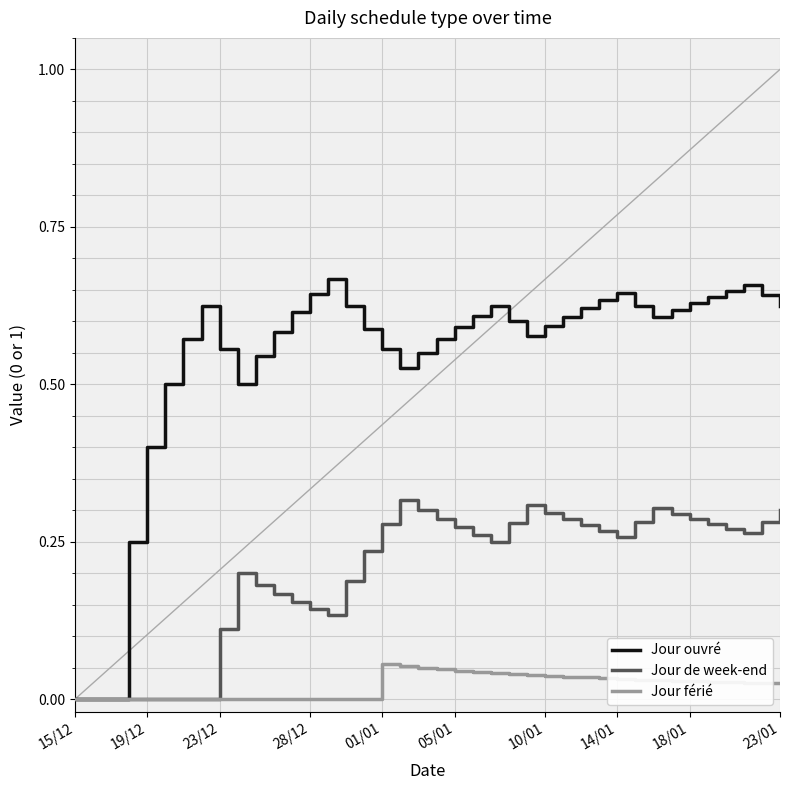

The value of Jour ouvré at 10/01 is 0.6. True or false?

True